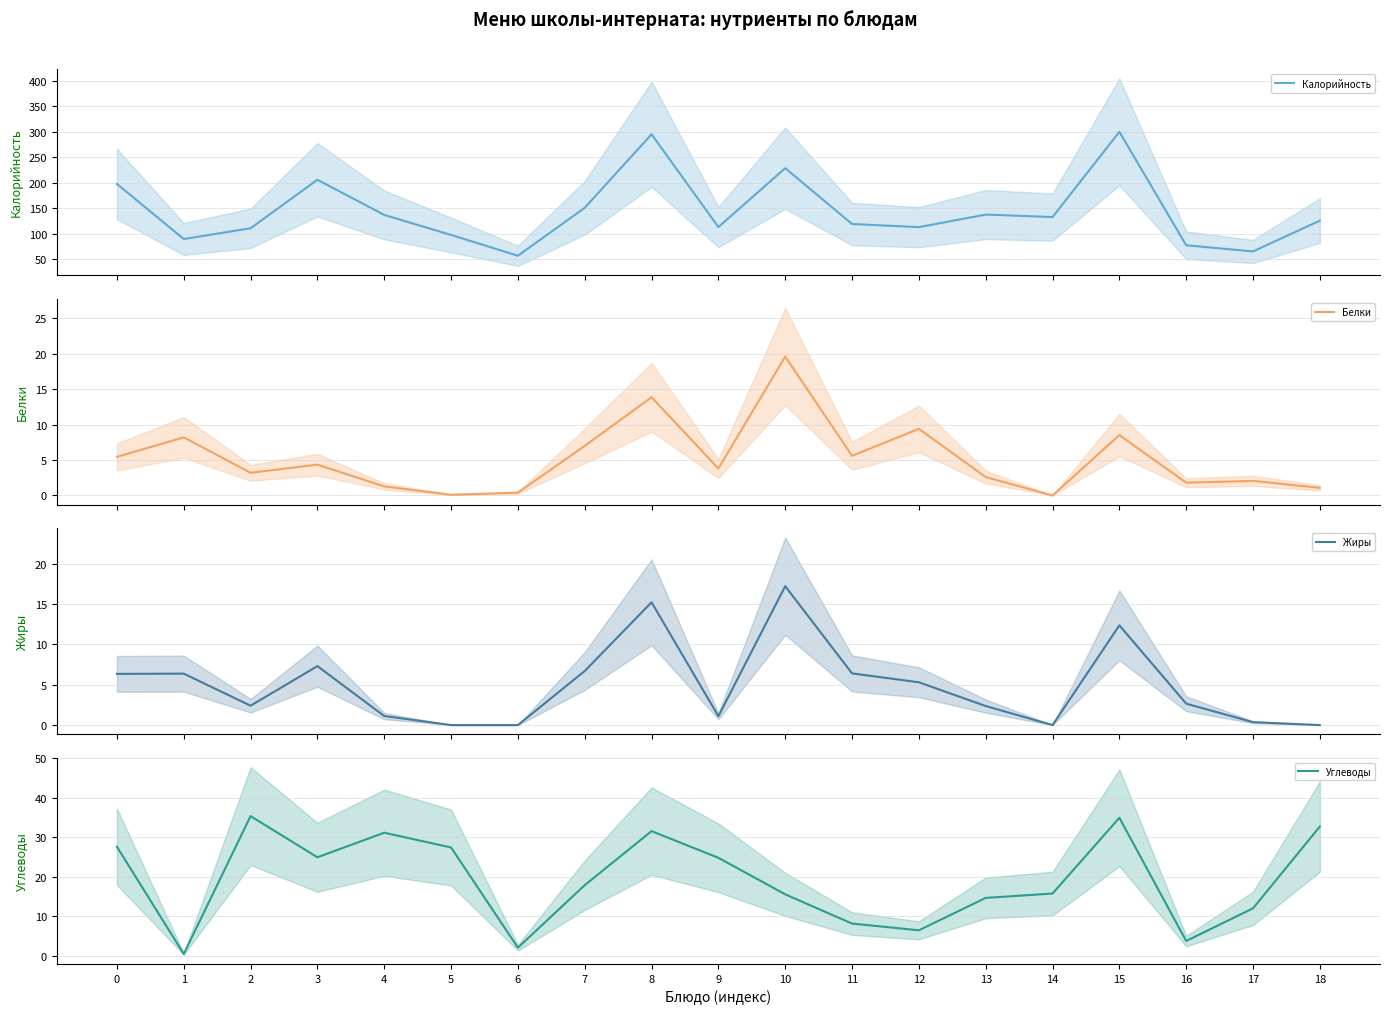

What is the value of the Углеводы point at the 6th from the left?

27.5